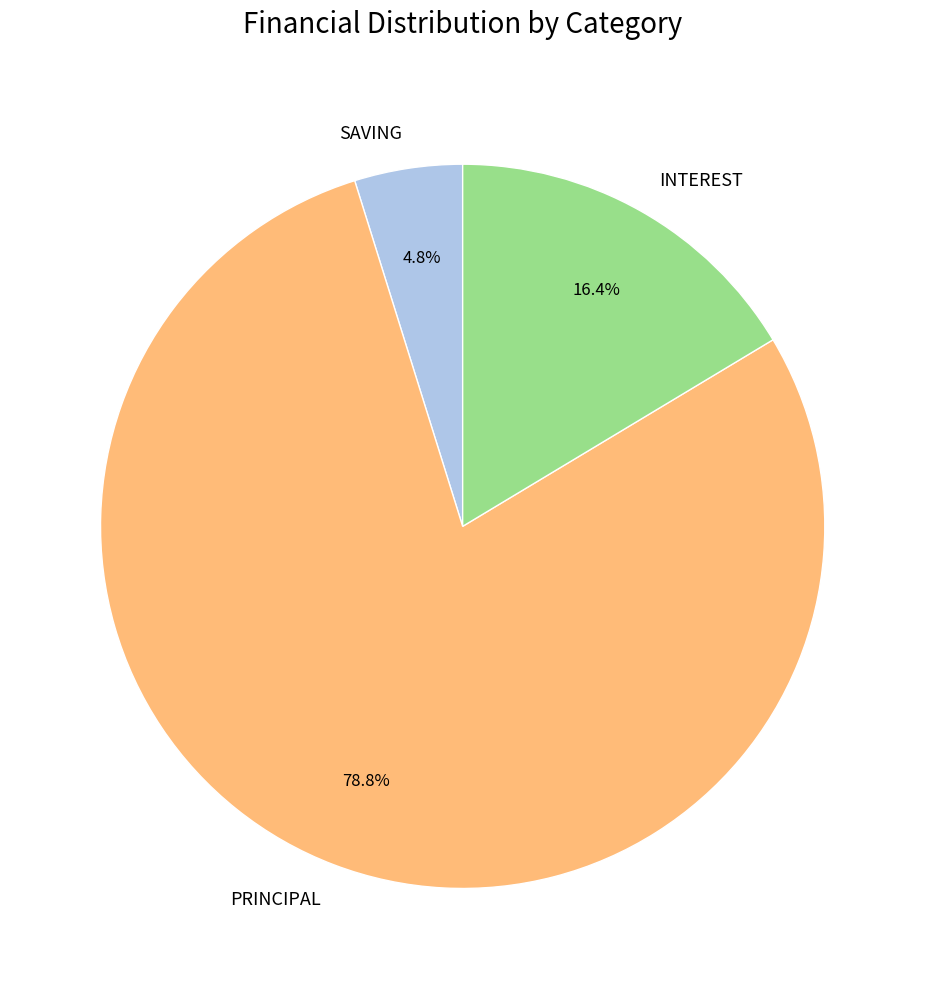

Count the number of slices in the pie.

3